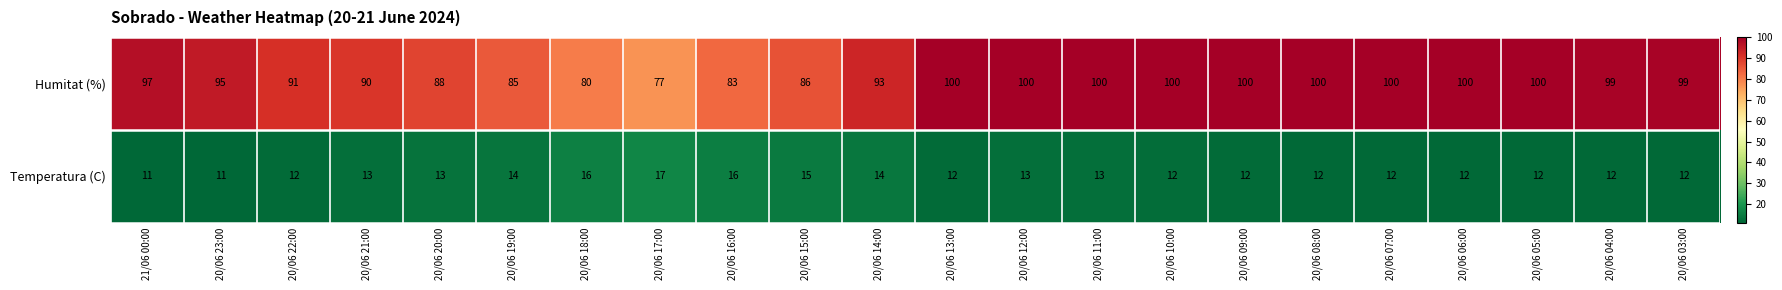

What is the difference between the maximum and minimum values in the Humitat (%) series?

23